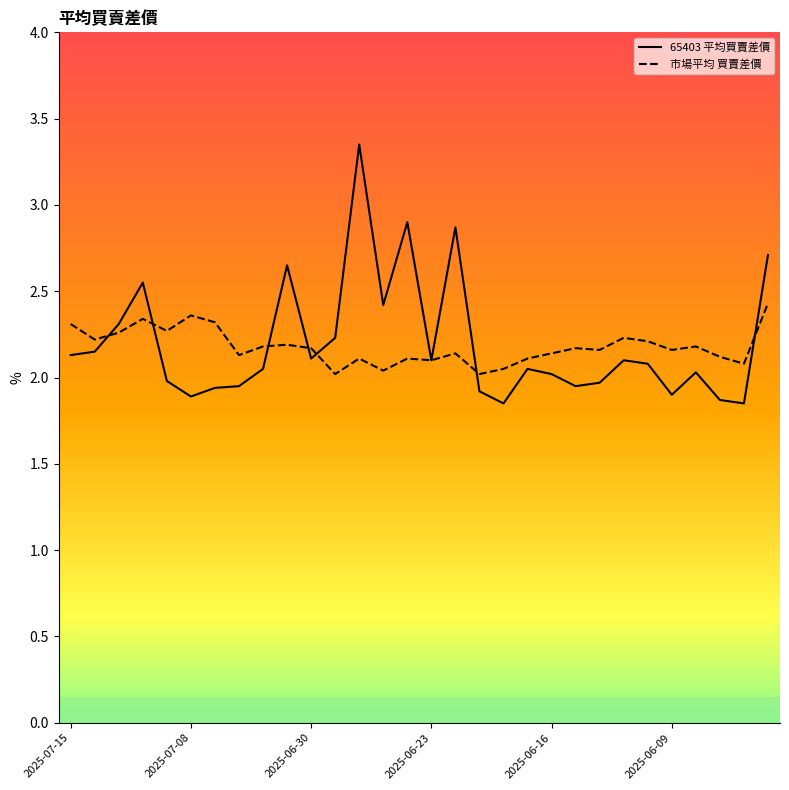

Rank the series by their maximum value, from lowest to highest.

市場平均 買賣差價, 65403 平均買賣差價